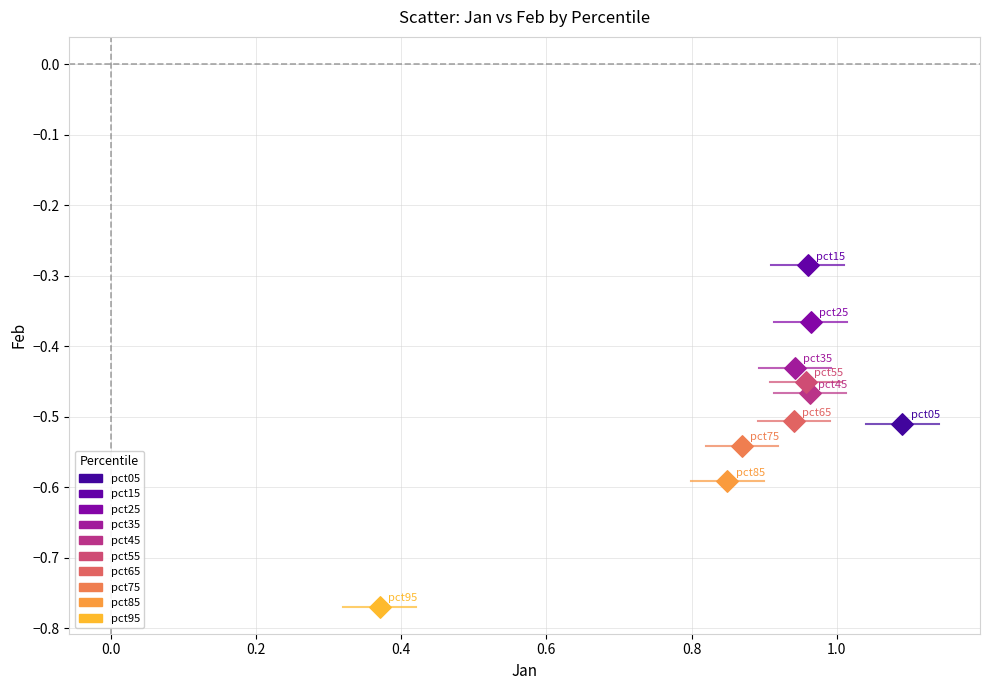

What are all the series names shown in the legend?

pct05, pct15, pct25, pct35, pct45, pct55, pct65, pct75, pct85, pct95